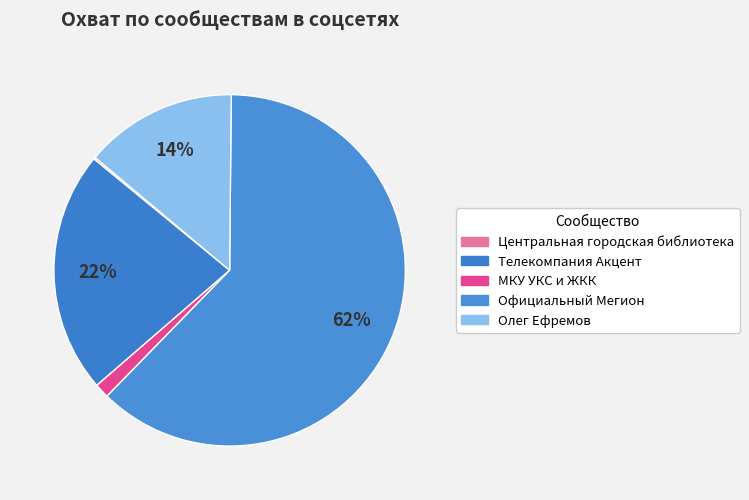

The Олег Ефремов slice represents 12% of the pie. True or false?

False